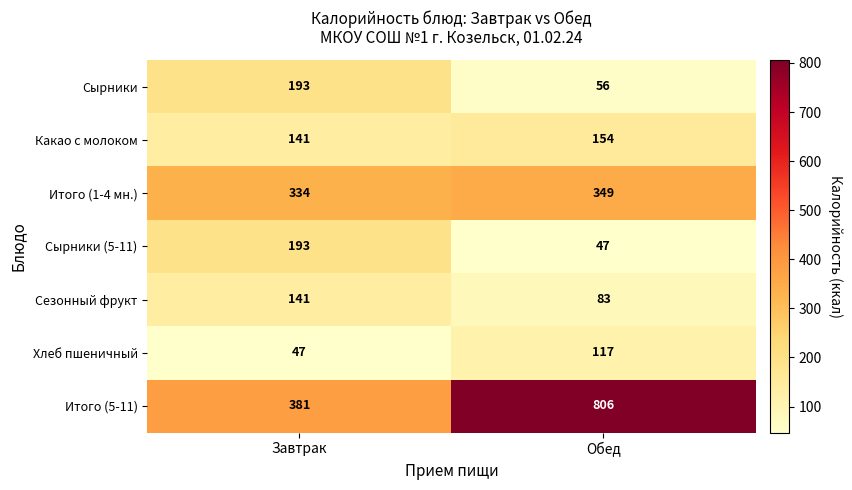

Reading left to right, what are all the values shown in this chart?

Сырники: 193	56
Какао с молоком: 141	154
Итого (1-4 мн.): 334	349
Сырники (5-11): 193	47
Сезонный фрукт: 141	83
Хлеб пшеничный: 47	117
Итого (5-11): 381	806